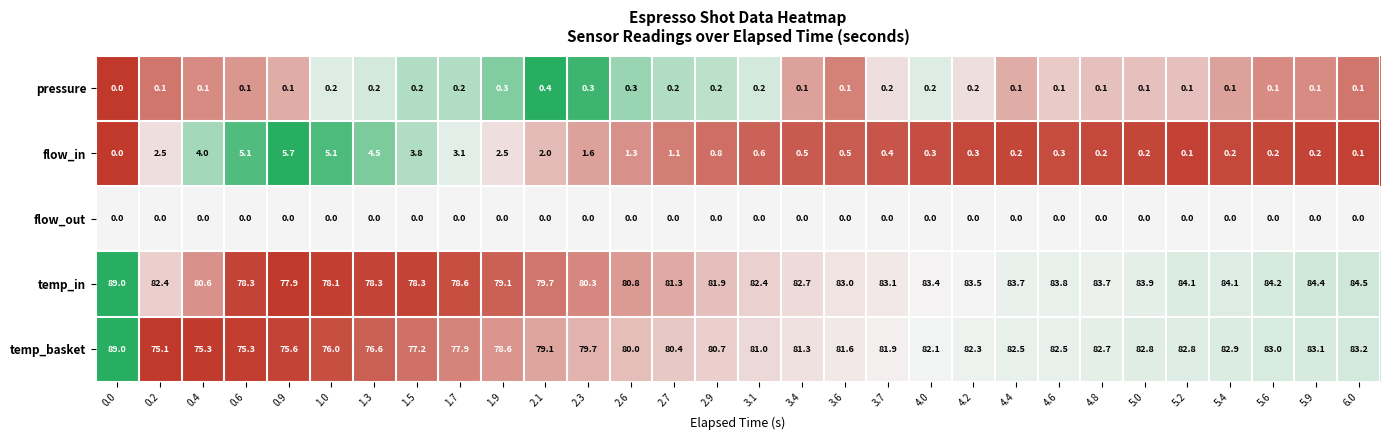

What is the total value across all series at 0.6?

158.8